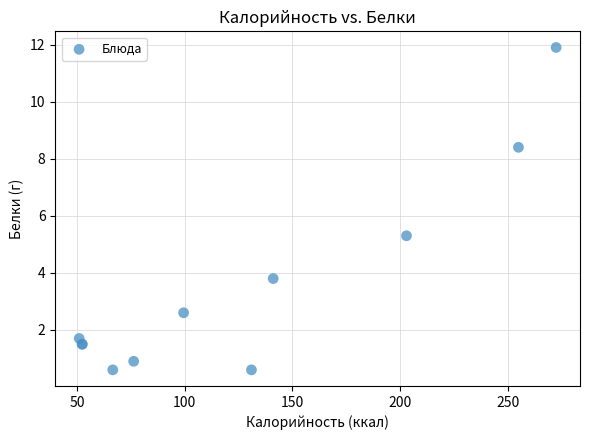

What Y value in the scatter plot is closest to 6?

5.3